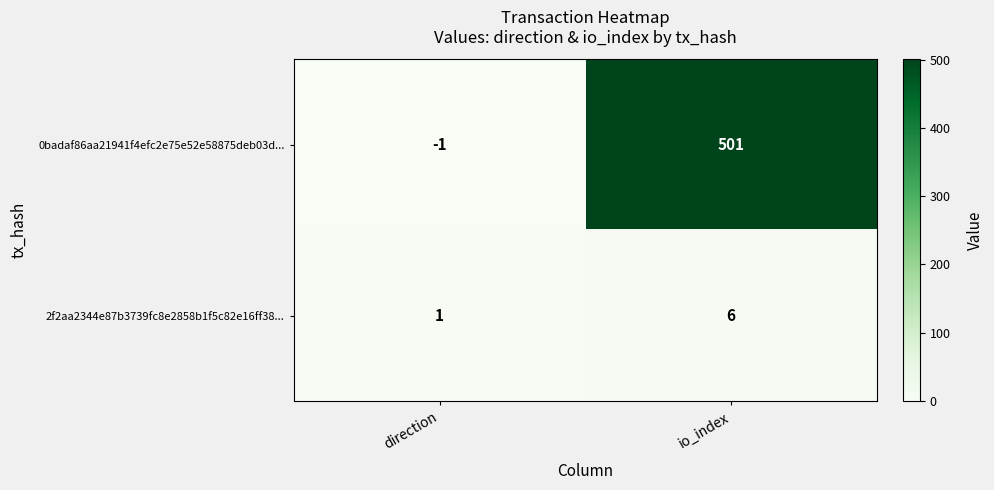

At which category is the sum across all series the highest?

io_index